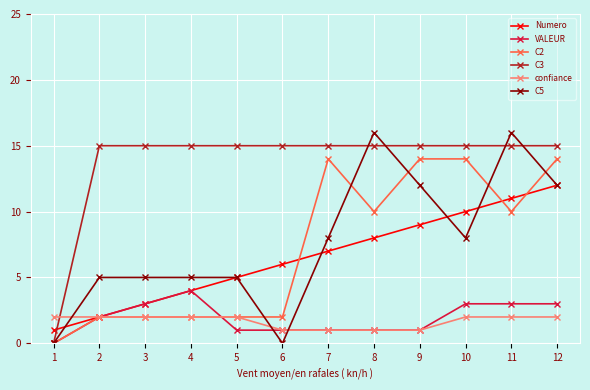

What is the greatest value displayed?

16